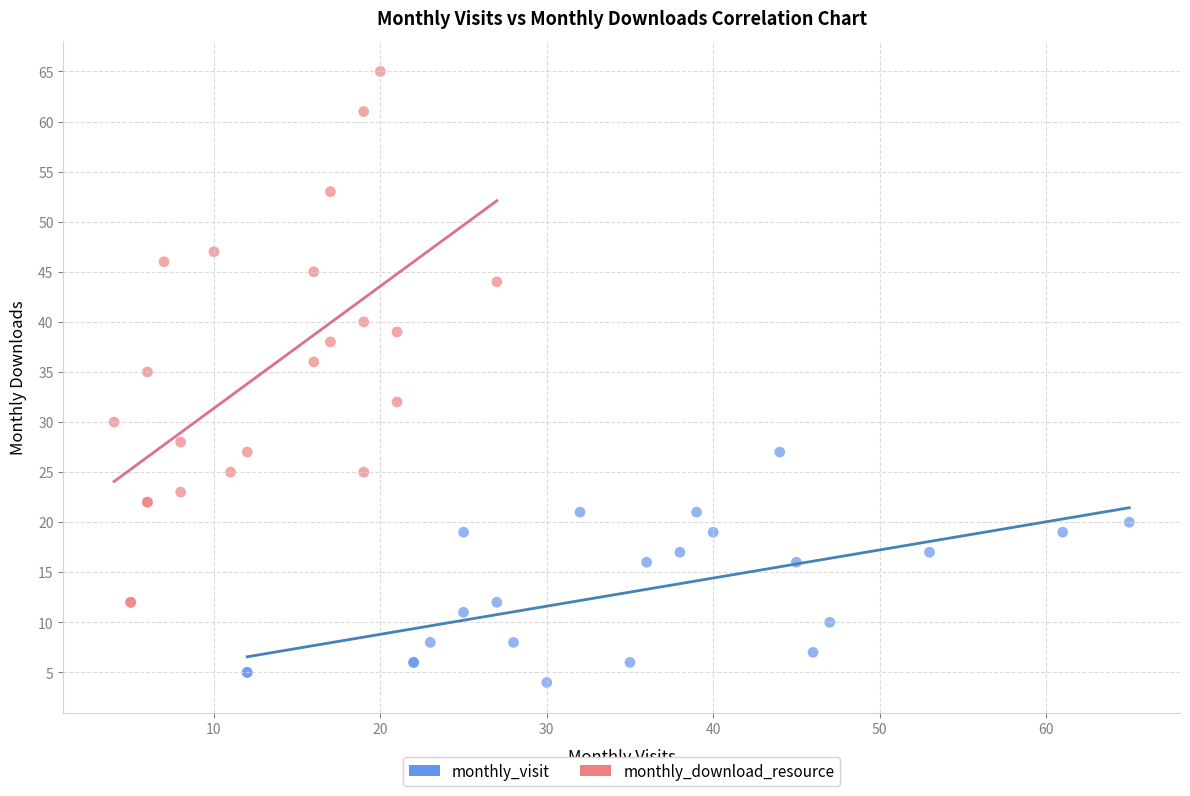

Which series contains the highest Y value?

monthly_download_resource